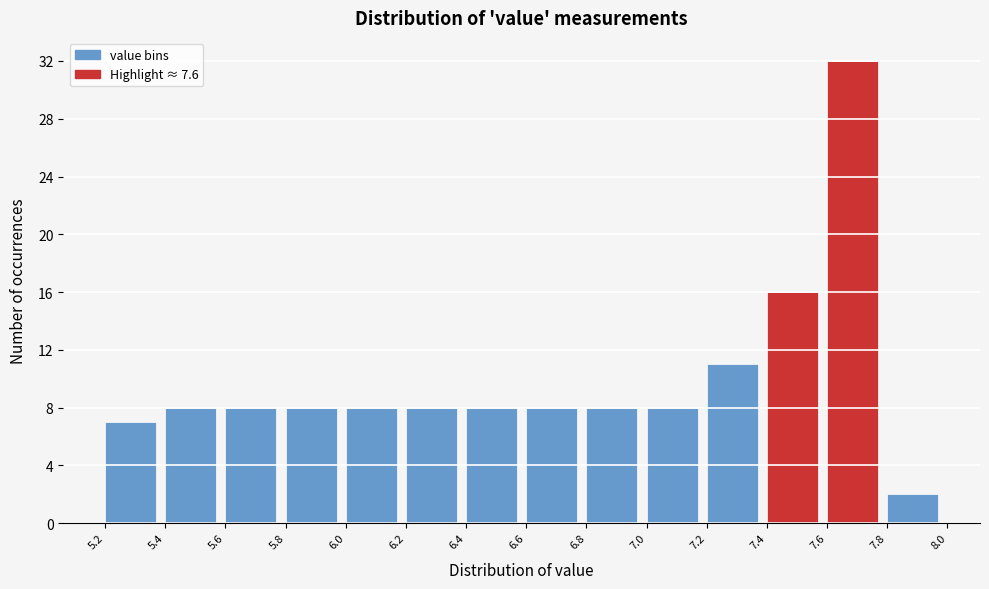

What is the height of the bar covering 6.8 to 7.0 on the x-axis? The values are not printed on the chart, so give them approximately, as read against the axis.

8